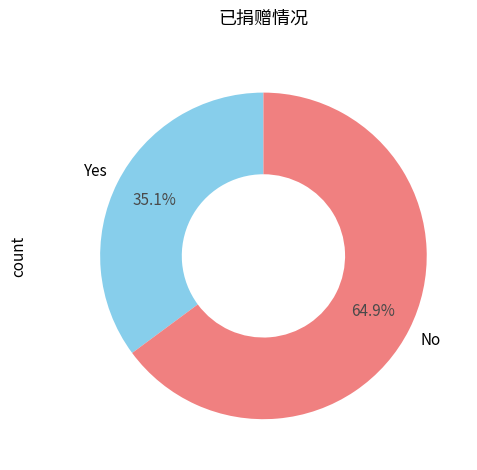

Is there a majority slice in this chart?

Yes